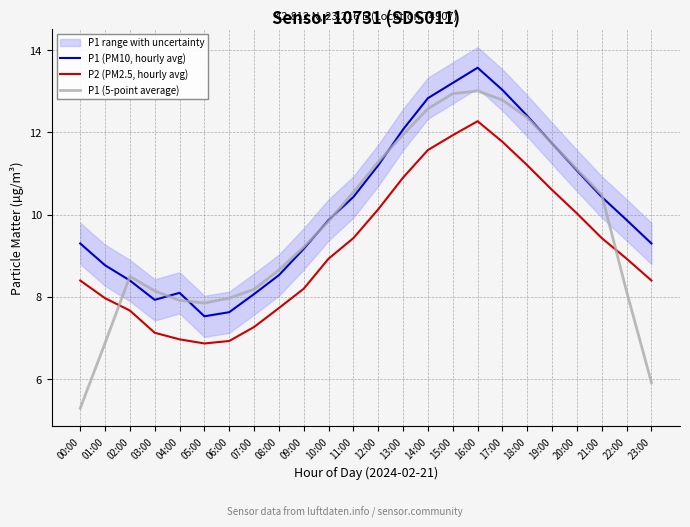

Where is P1 (5-point average) nearest to the value 9?

09:00